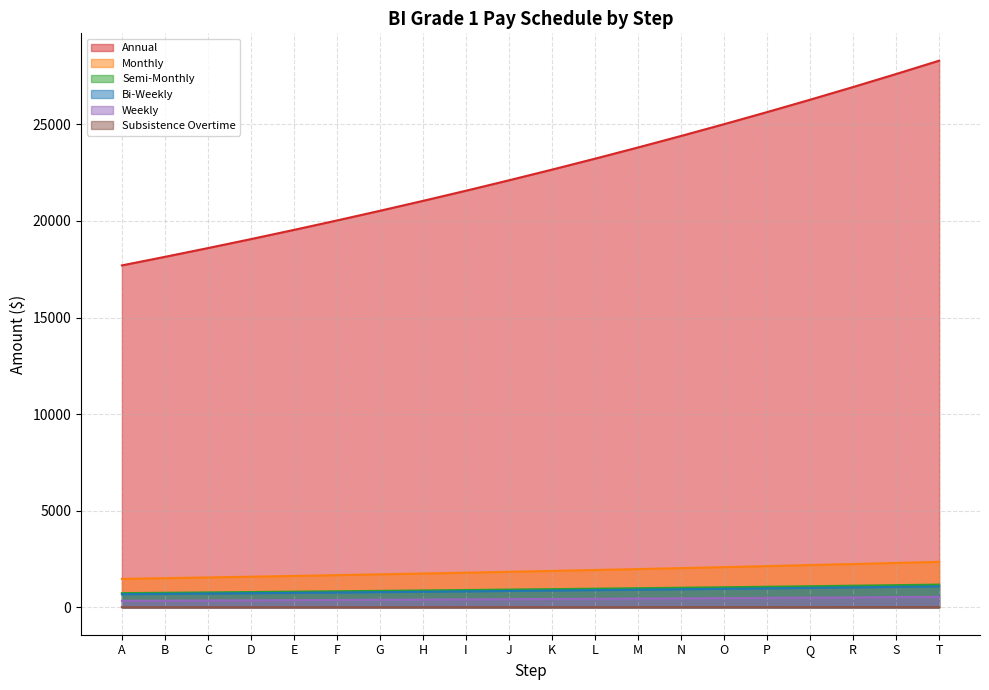

What is the total value across all series at G?

24284.3